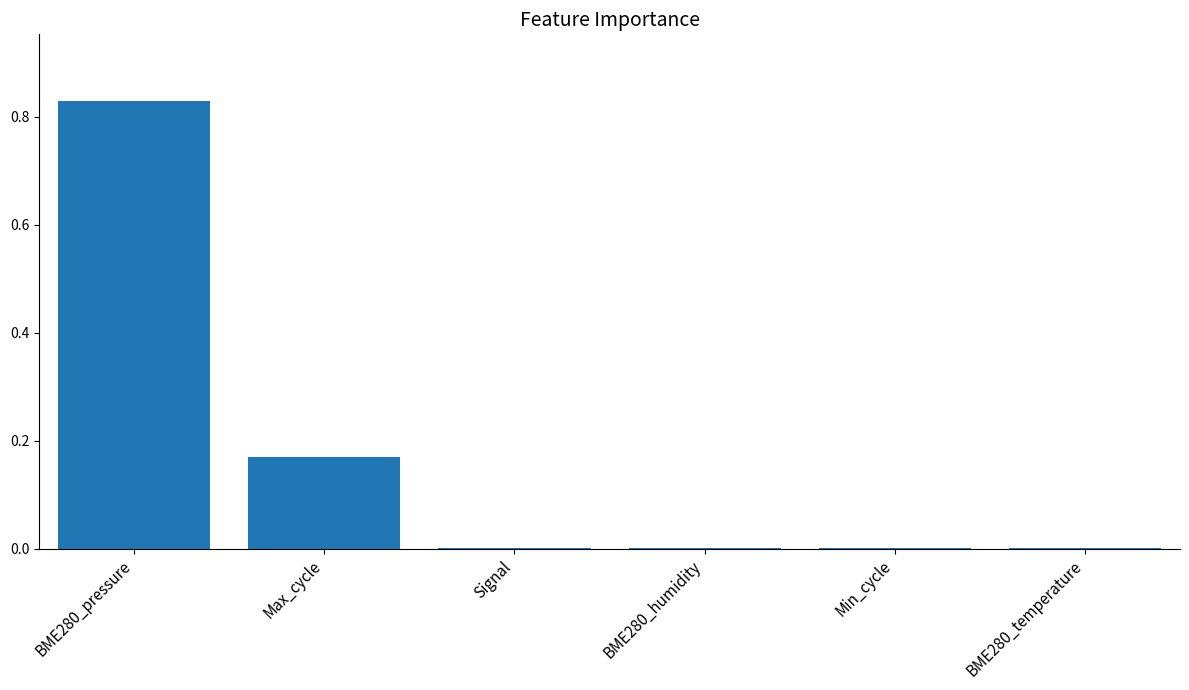

How many data points does each series have?

6